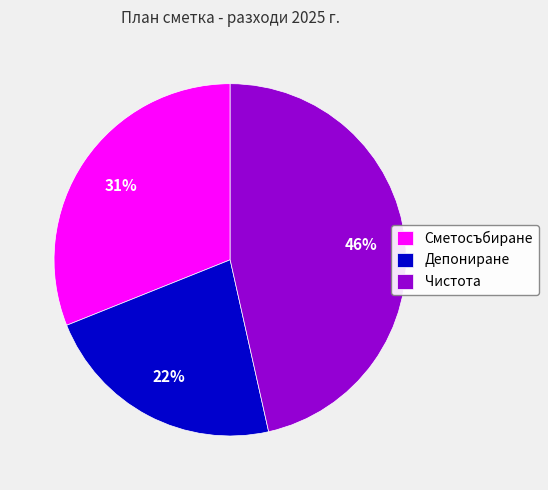

To the nearest percent, what percentage of the pie is Сметосъбиране?

31%